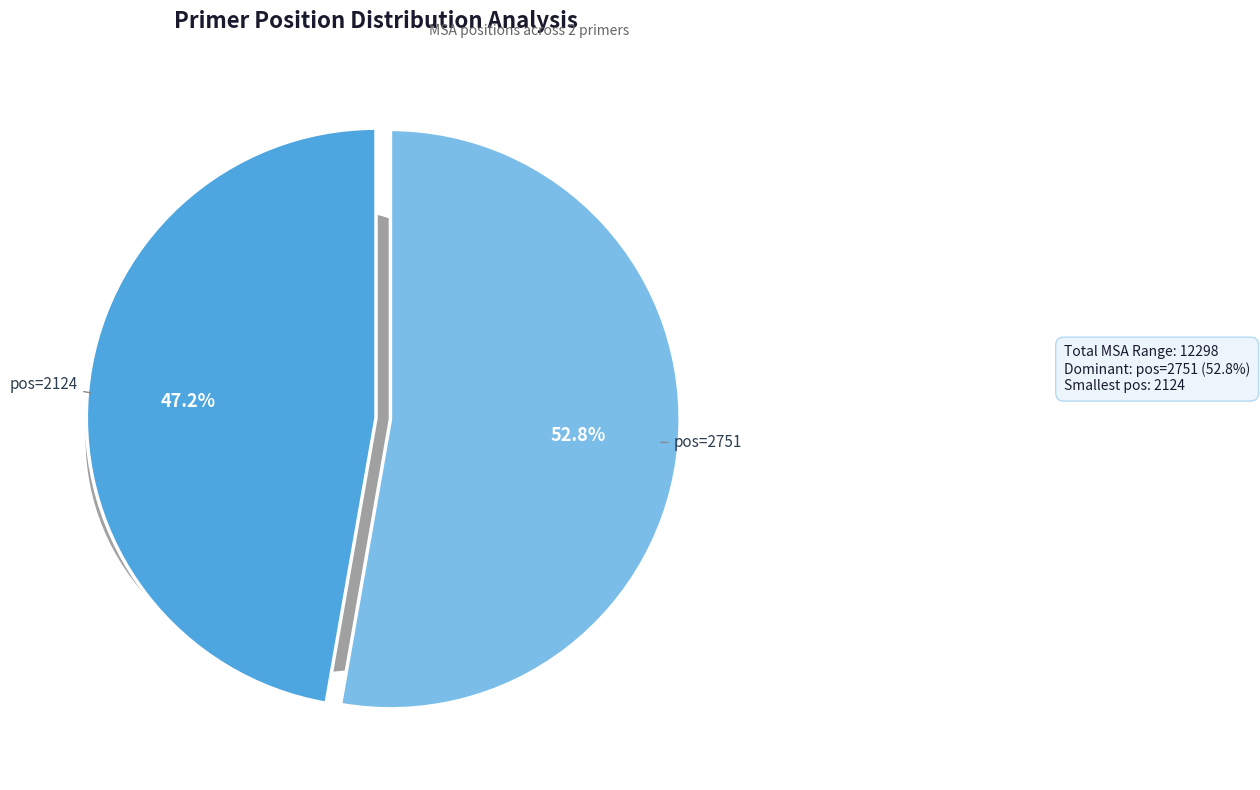

Is there any slice that represents more than half of the pie?

Yes